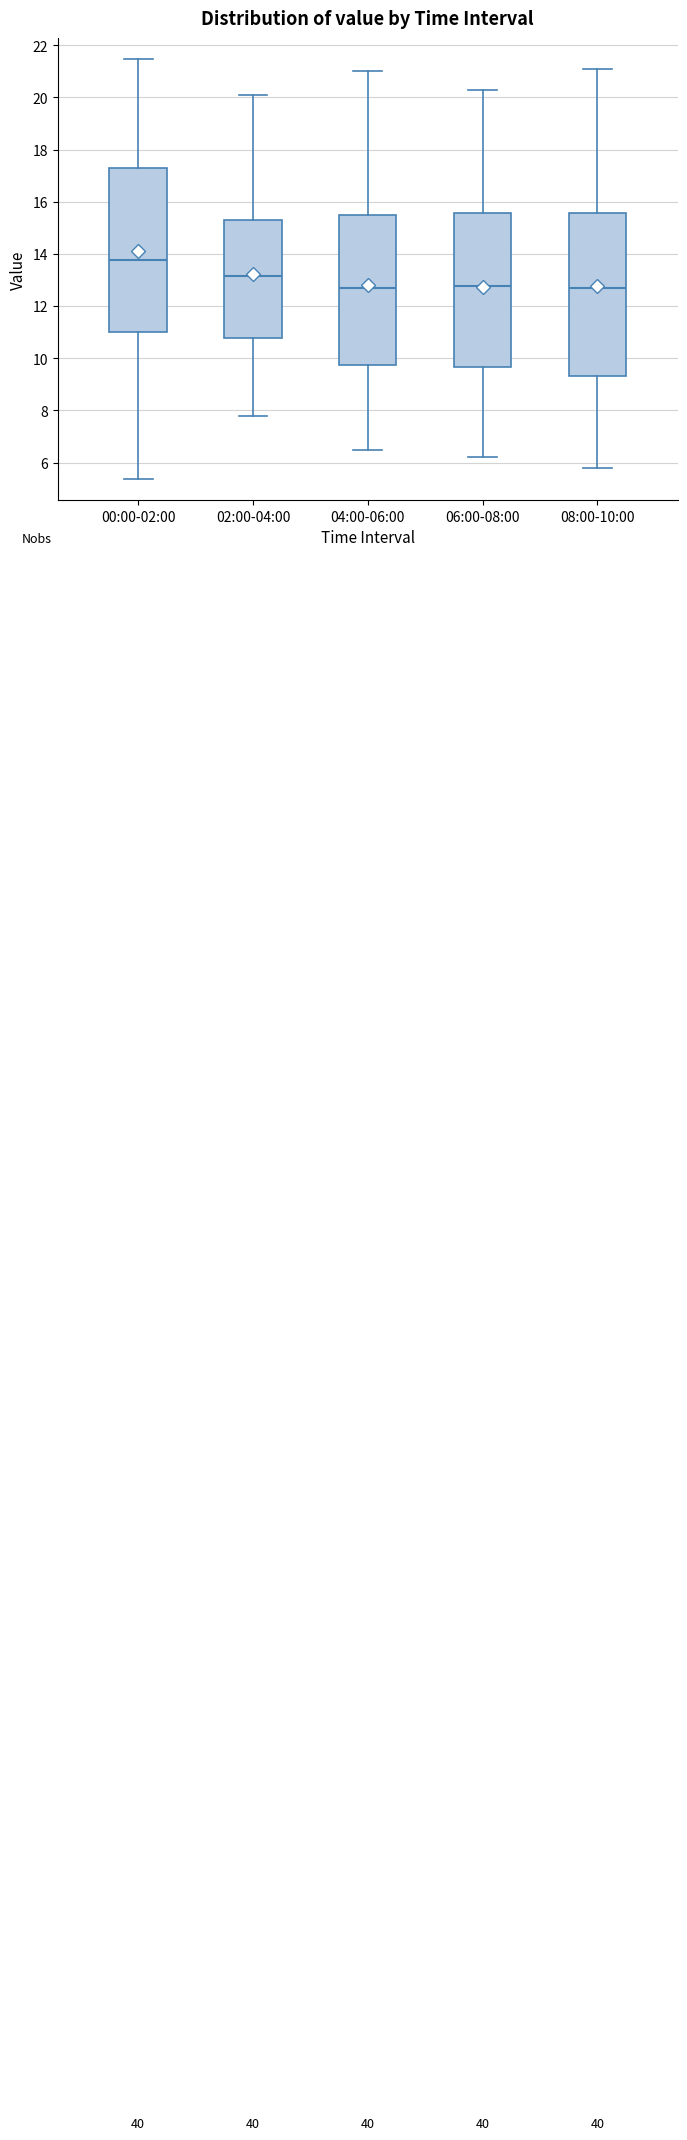

Which box has the highest median line?

00:00-02:00